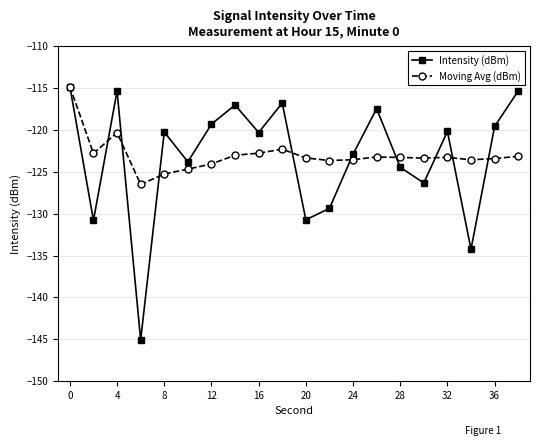

Does the chart have visible grid lines?

Yes